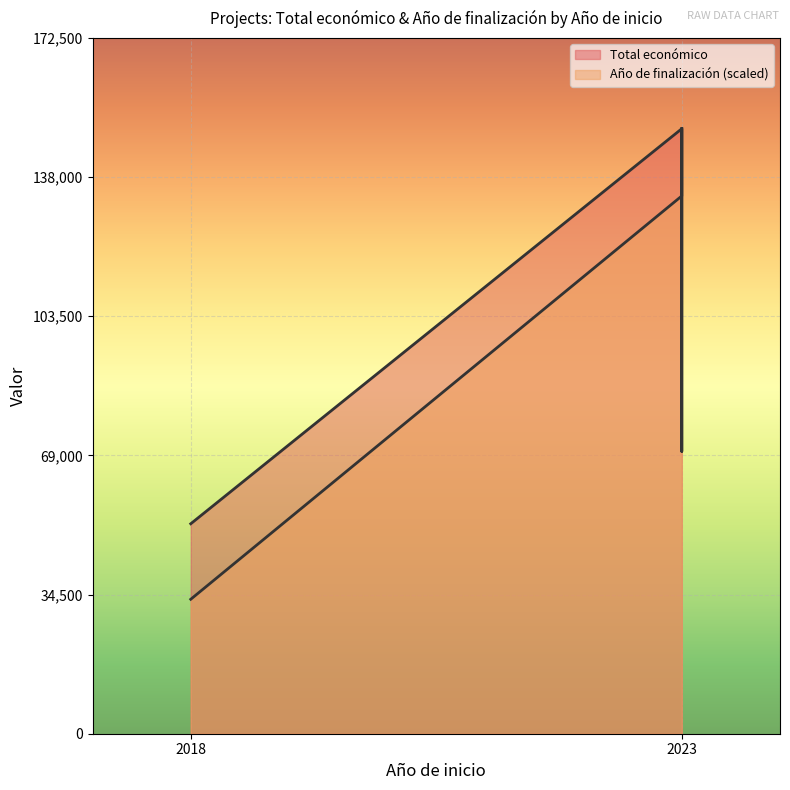

What is the difference between the maximum and minimum values?

97945